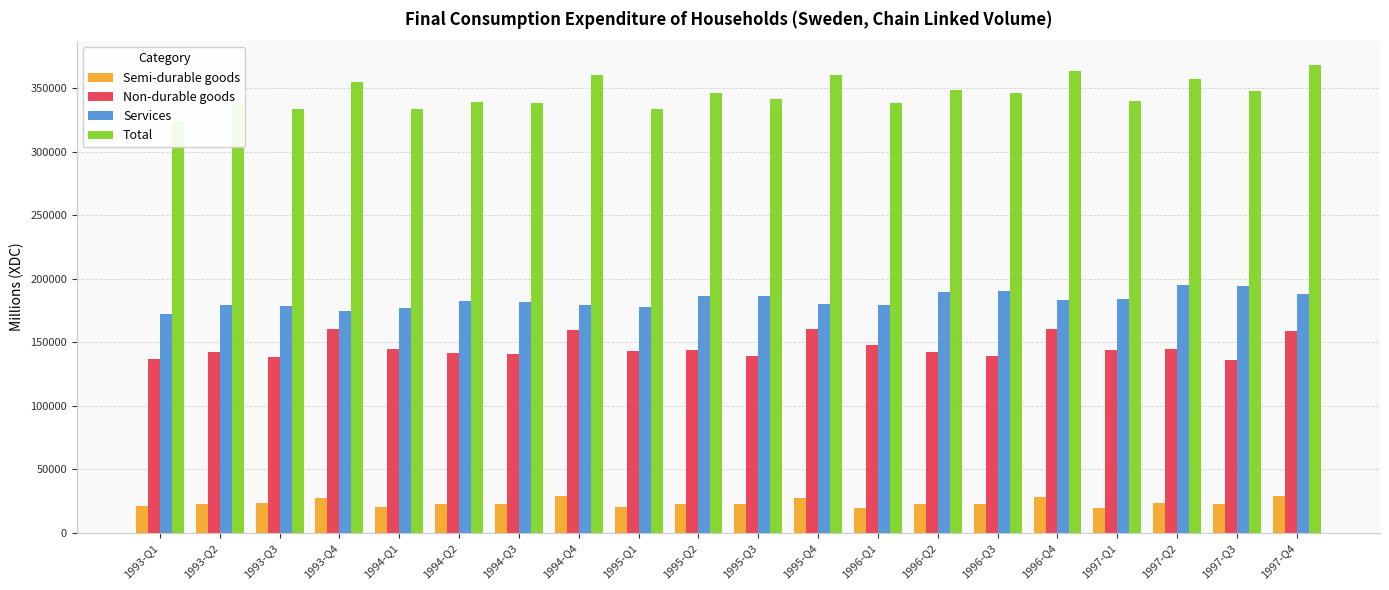

Rank the categories by Non-durable goods value from highest to lowest.

1993-Q4, 1995-Q4, 1996-Q4, 1994-Q4, 1997-Q4, 1996-Q1, 1994-Q1, 1997-Q2, 1997-Q1, 1995-Q2, 1995-Q1, 1996-Q2, 1993-Q2, 1994-Q2, 1994-Q3, 1996-Q3, 1995-Q3, 1993-Q3, 1993-Q1, 1997-Q3